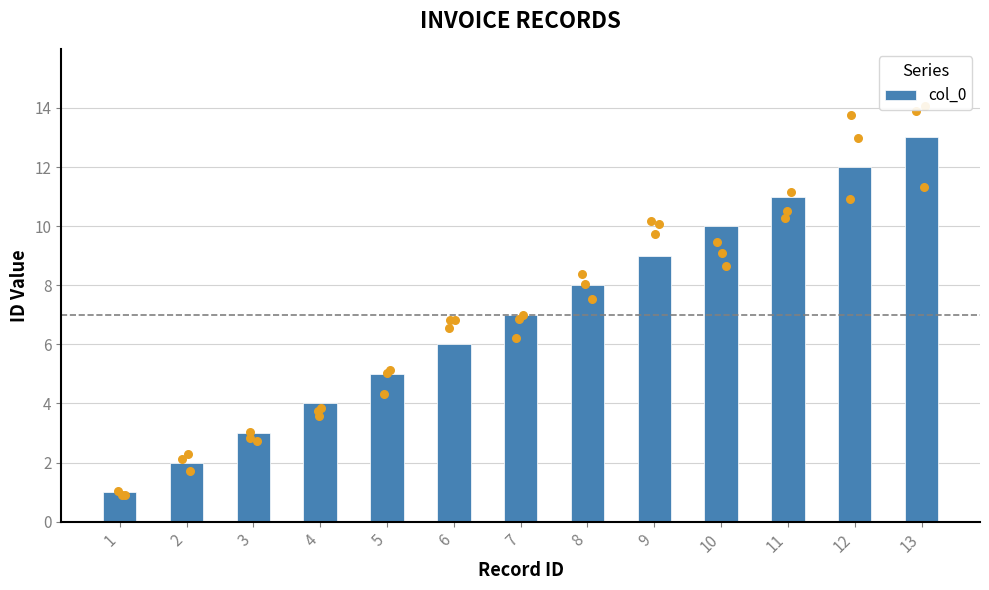

Which has a higher value, 11 or 3?

11